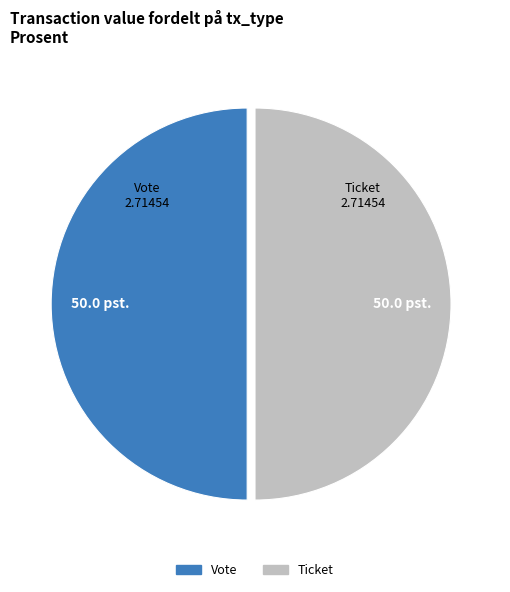

True or false: Vote accounts for 40% of the total.

False